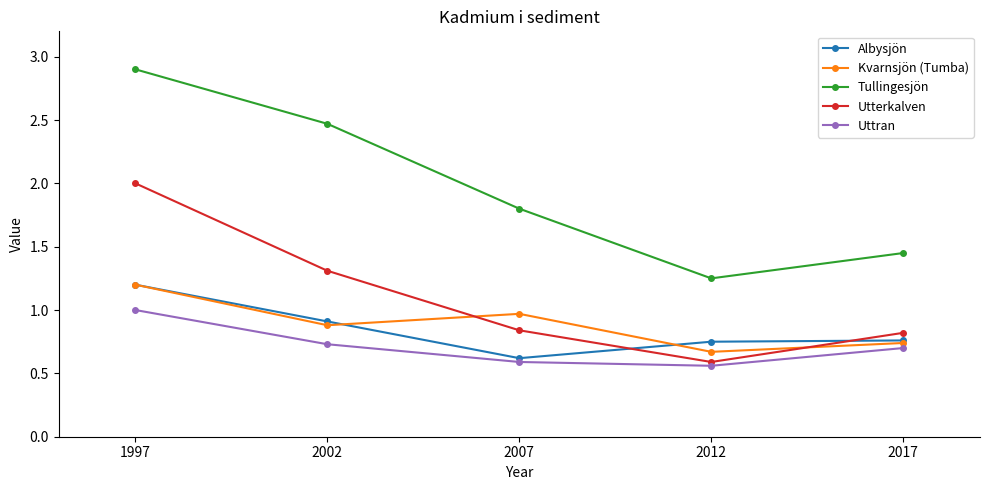

Which label corresponds to the largest value in the chart?

1997